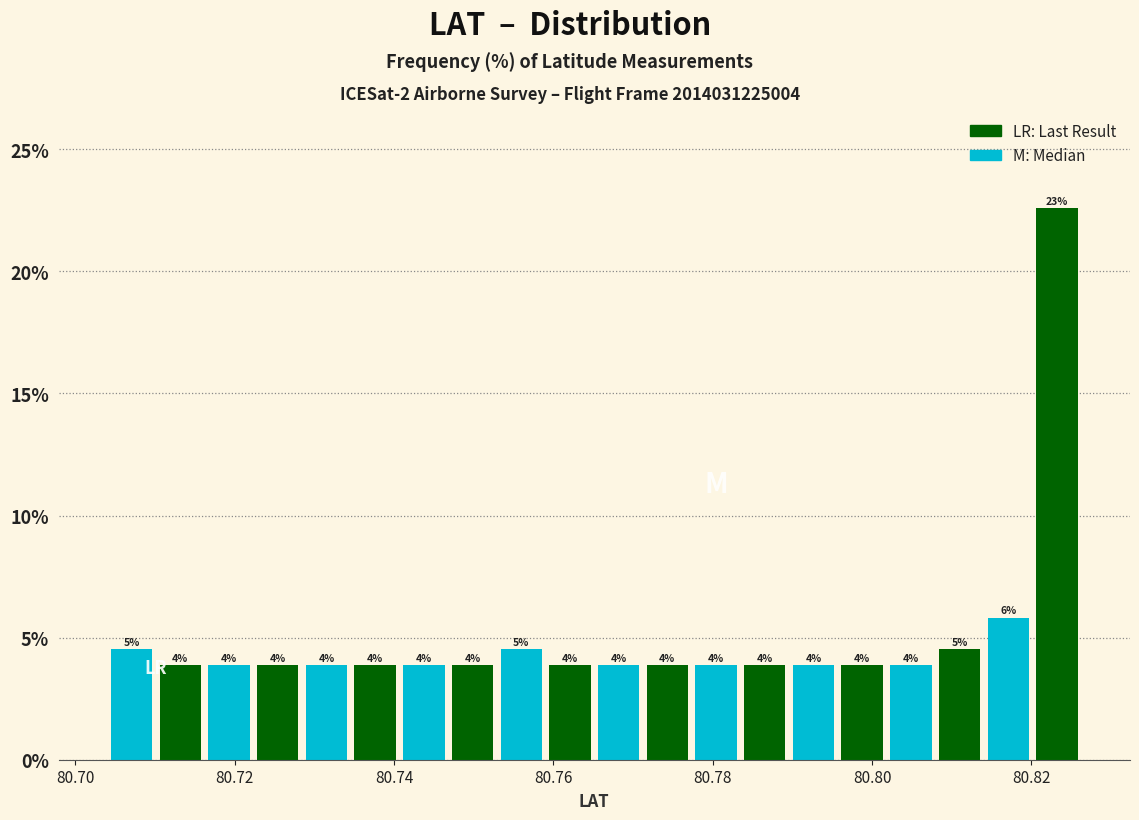

Around what value on the x-axis is the tallest bar? Give the approximate position of its centre, as read against the axis.

80.824